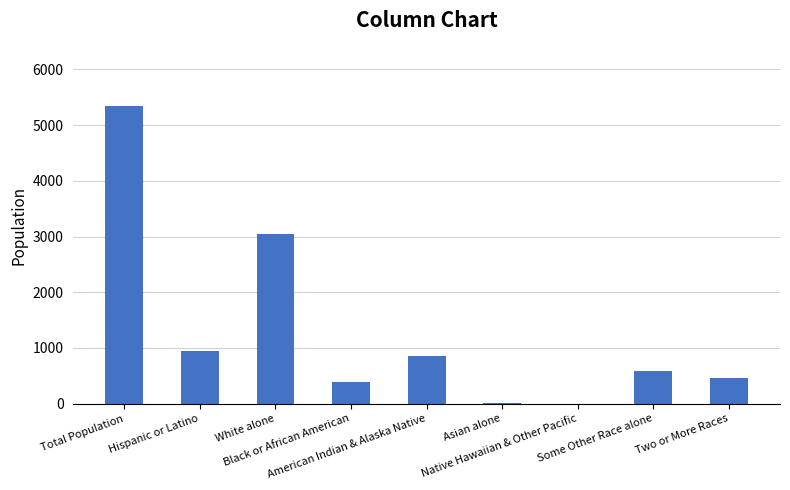

What is the maximum value shown in the chart?

5345